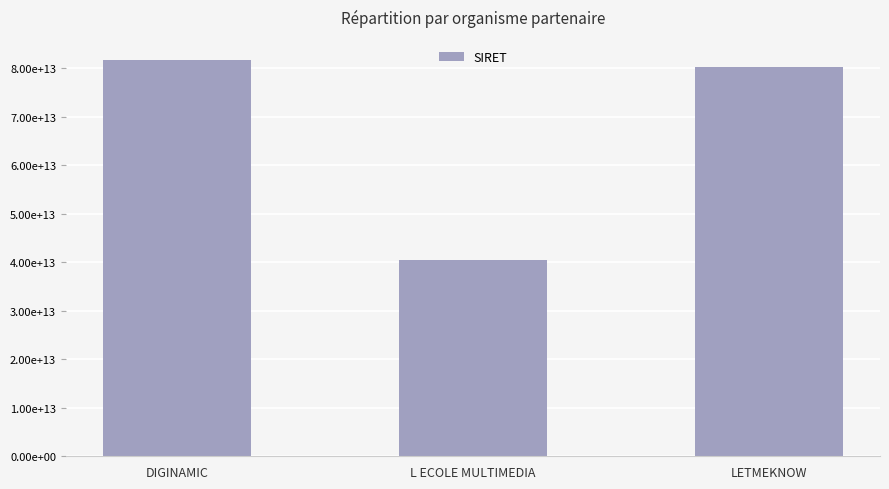

What is the ratio of the value at DIGINAMIC to the value at LETMEKNOW?

1.0